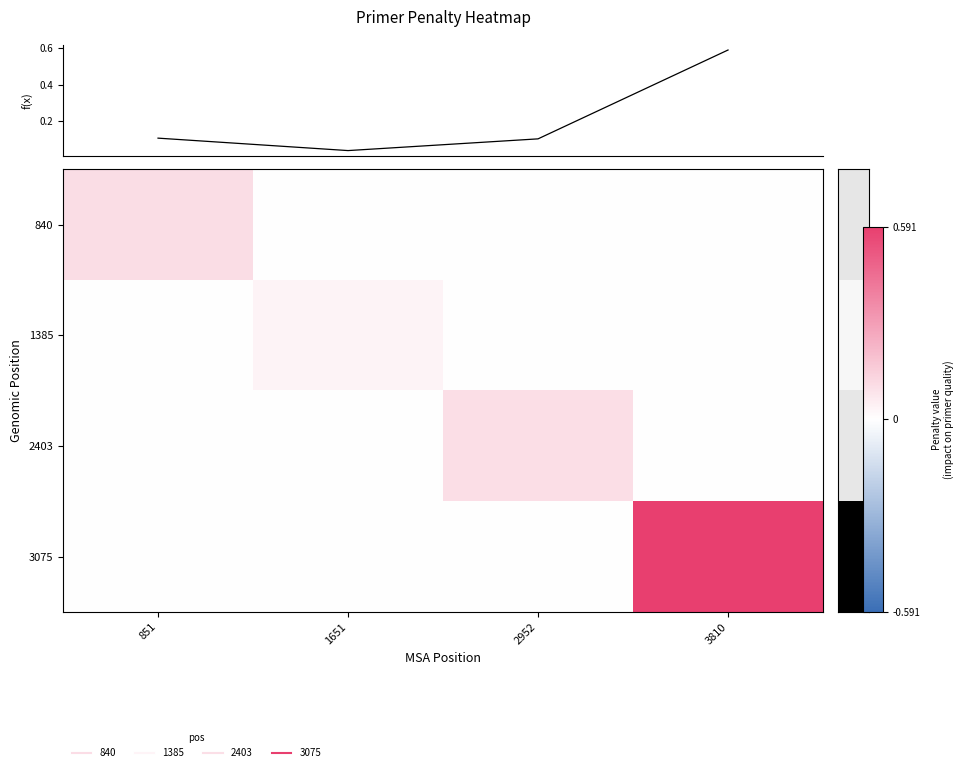

Between 3810 and 1651, which is larger?

3810